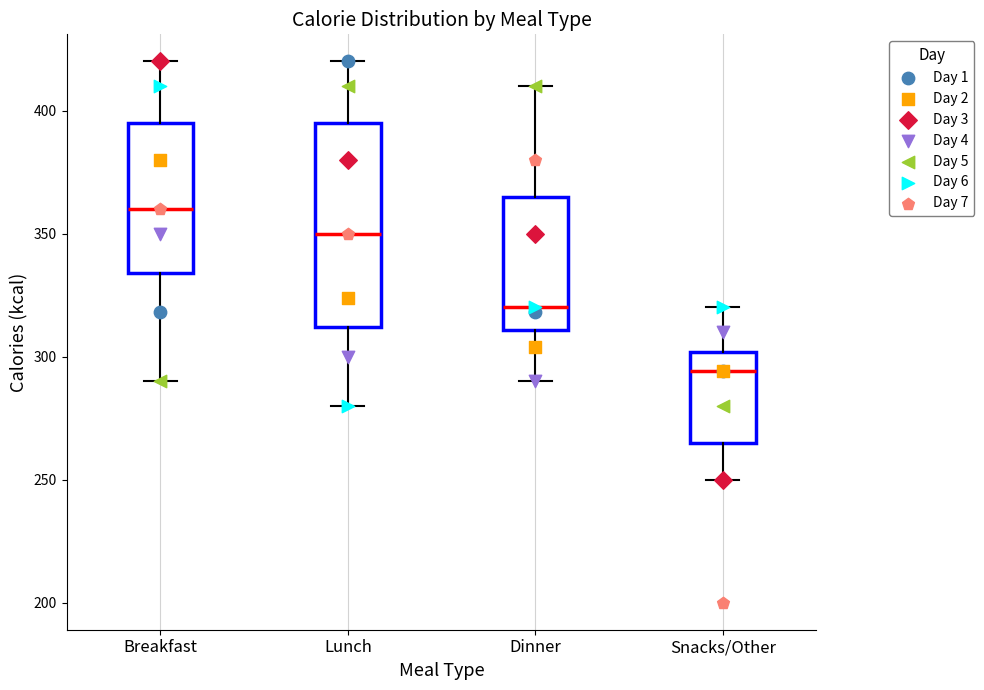

Which box is the tallest, from its lower edge to its upper edge?

Lunch